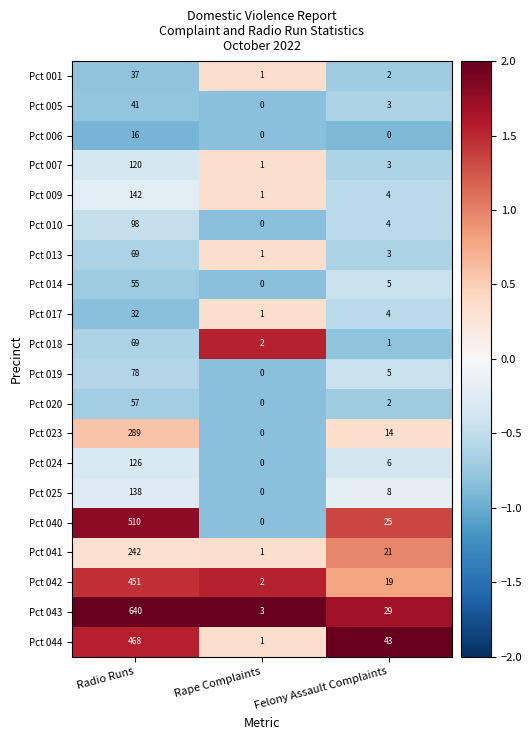

What is the highest value of the Pct 041 series?

242